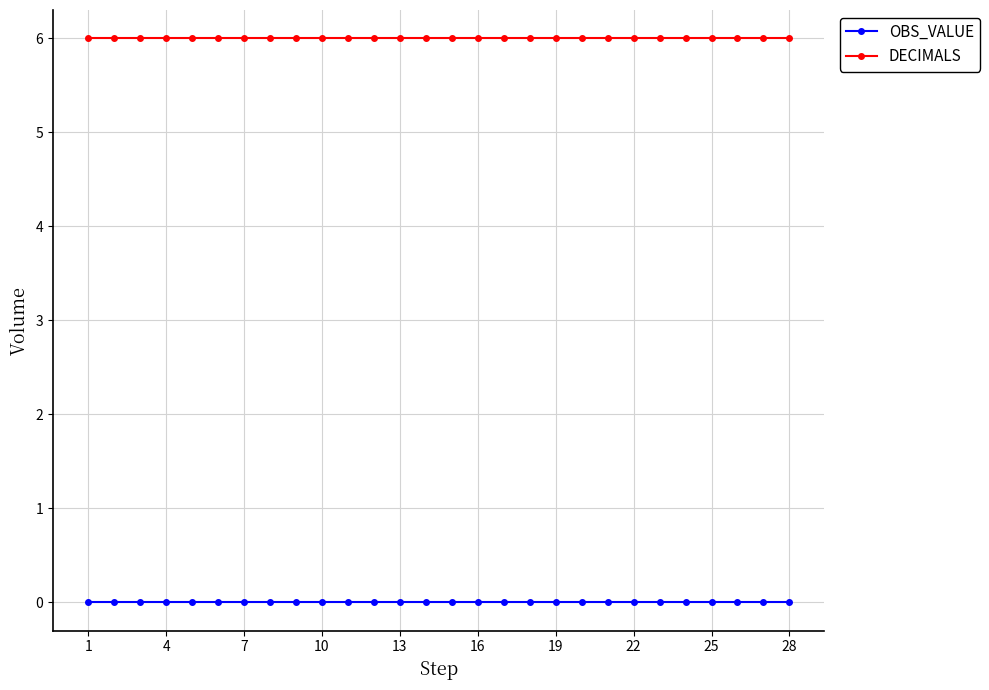

True or false: OBS_VALUE and DECIMALS intersect in this chart.

False